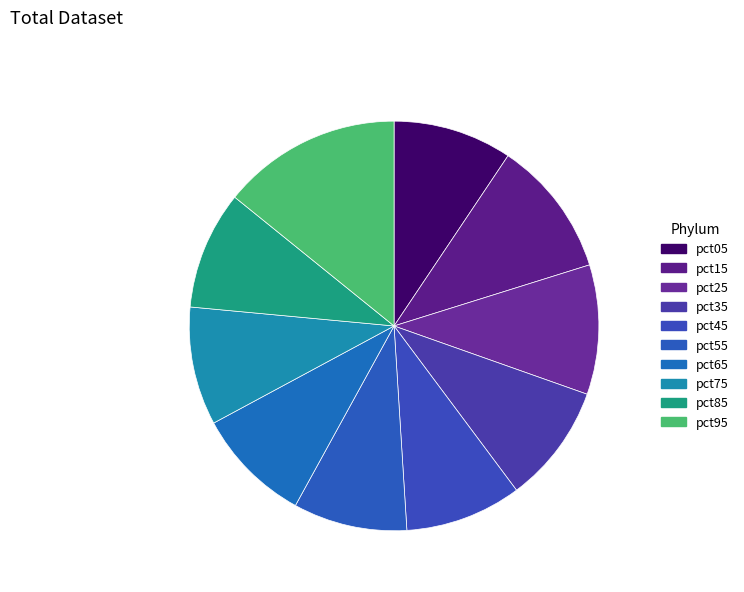

Does pct25 represent more than half of the total?

No